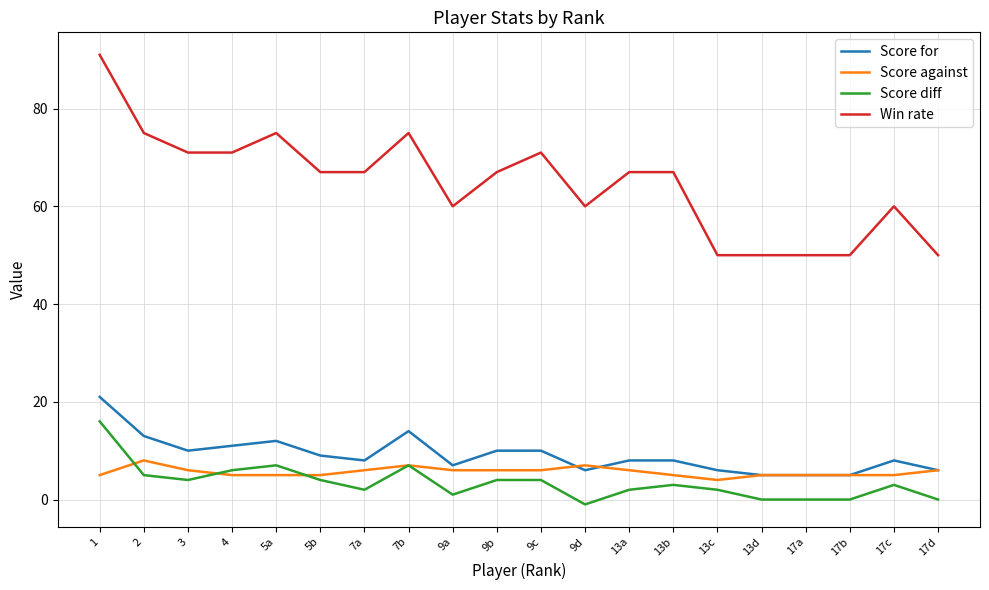

Is the value of Score against at 13b greater than the value of Win rate at 17d?

No